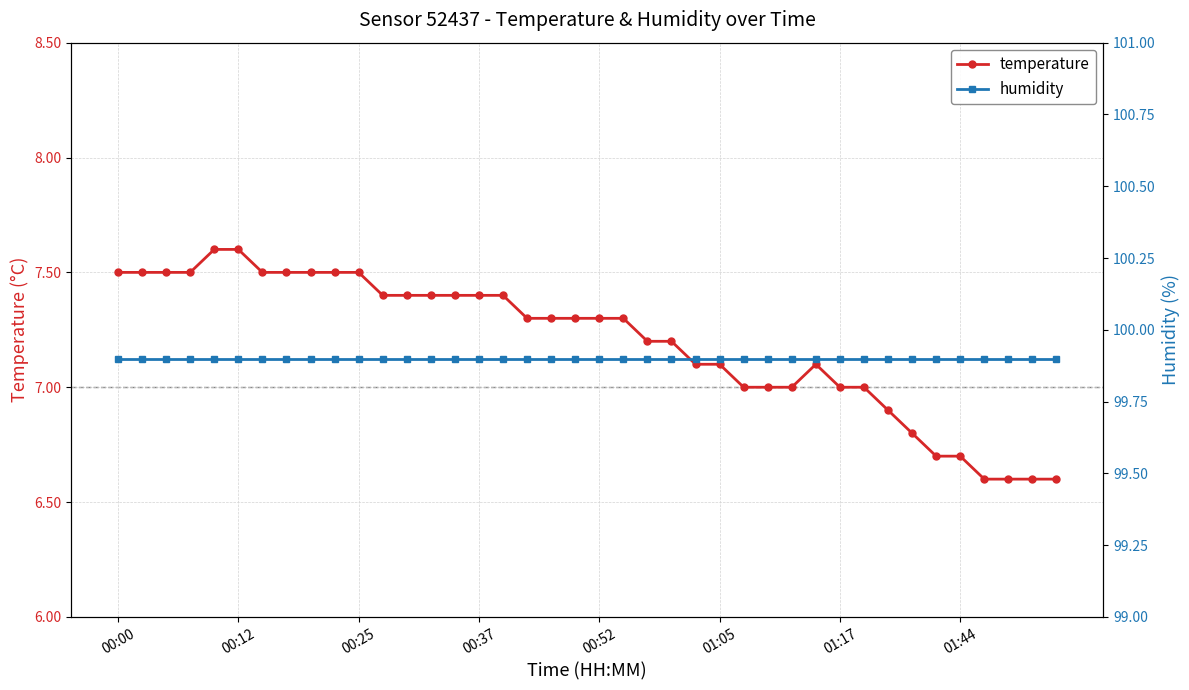

True or false: humidity and temperature intersect in this chart.

False